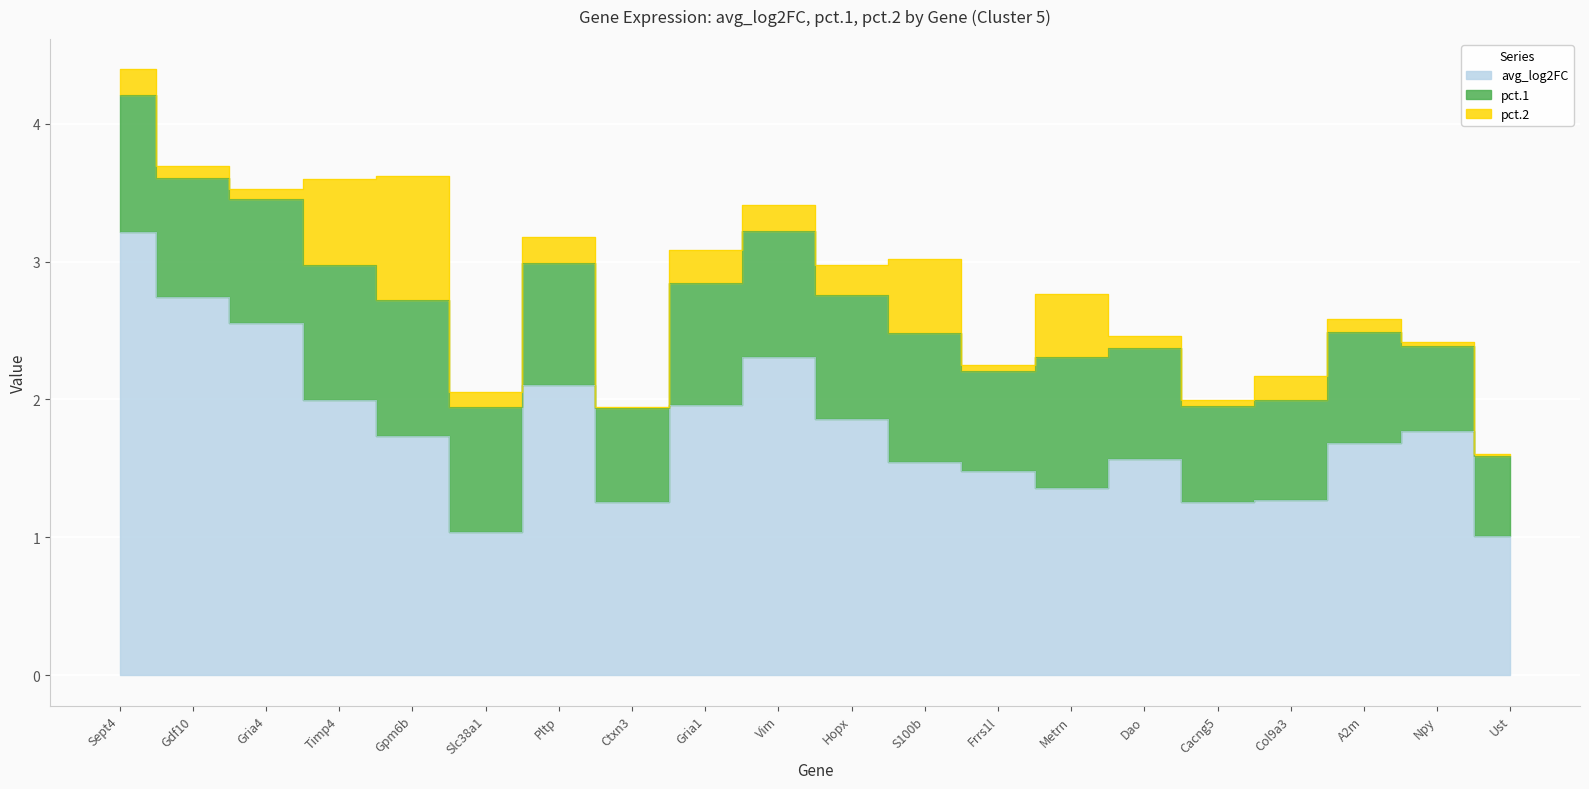

Which category has the lowest value across all series?

Ctxn3